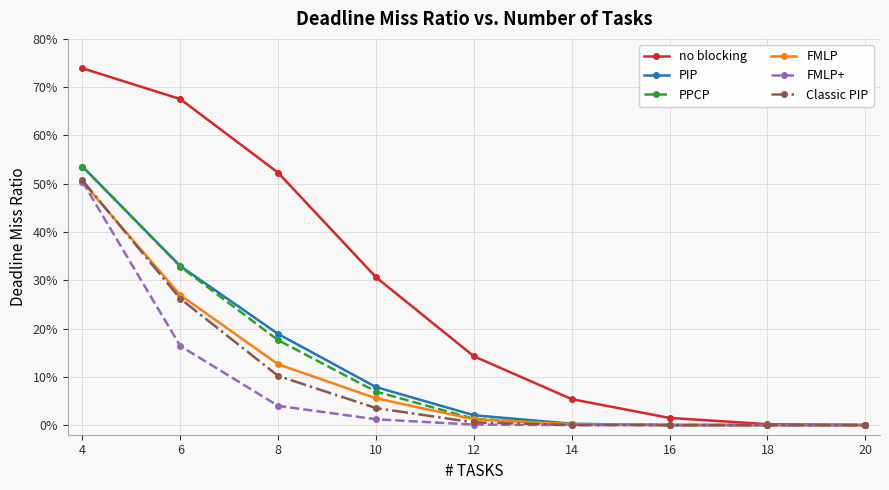

True or false: FMLP+ has more than 2 points higher than both neighbors.

False